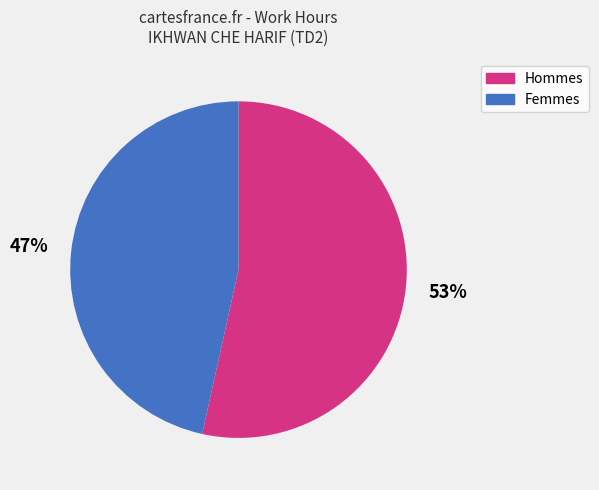

To the nearest percent, what is the average slice percentage?

50%